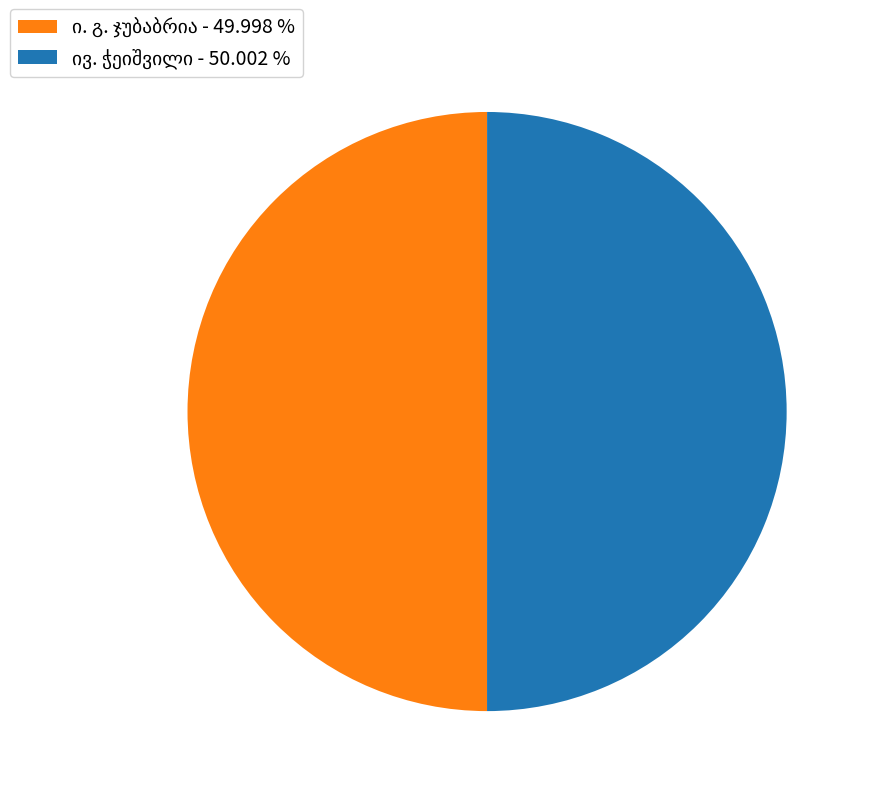

What is the smallest slice in the pie chart?

ი. გ. ჯუბაბრია